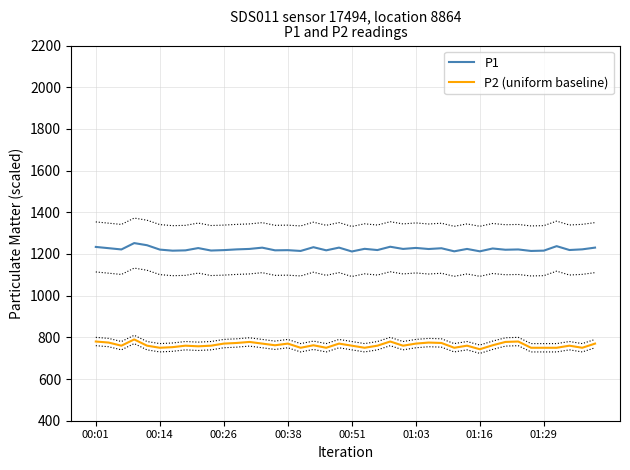

At how many categories does at least one series exceed 1186?

40